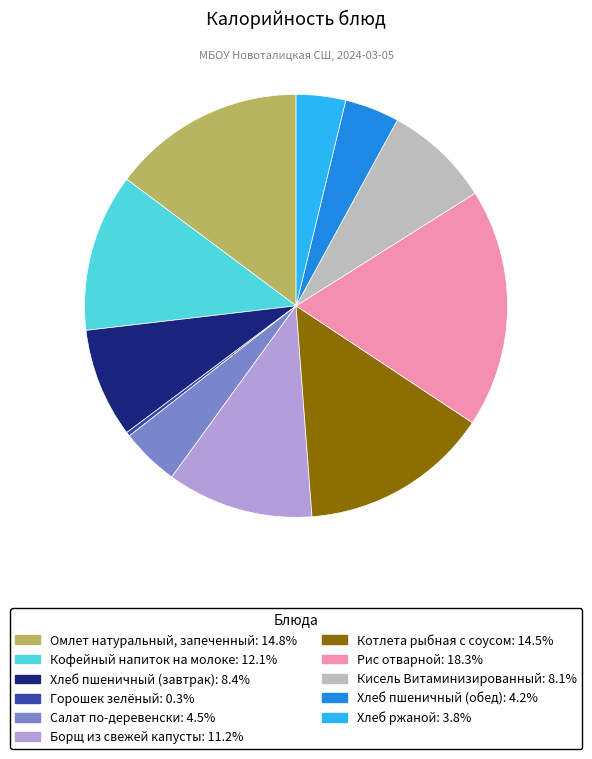

Is the sum of Котлета рыбная с соусом and Кофейный напиток на молоке greater than half?

No